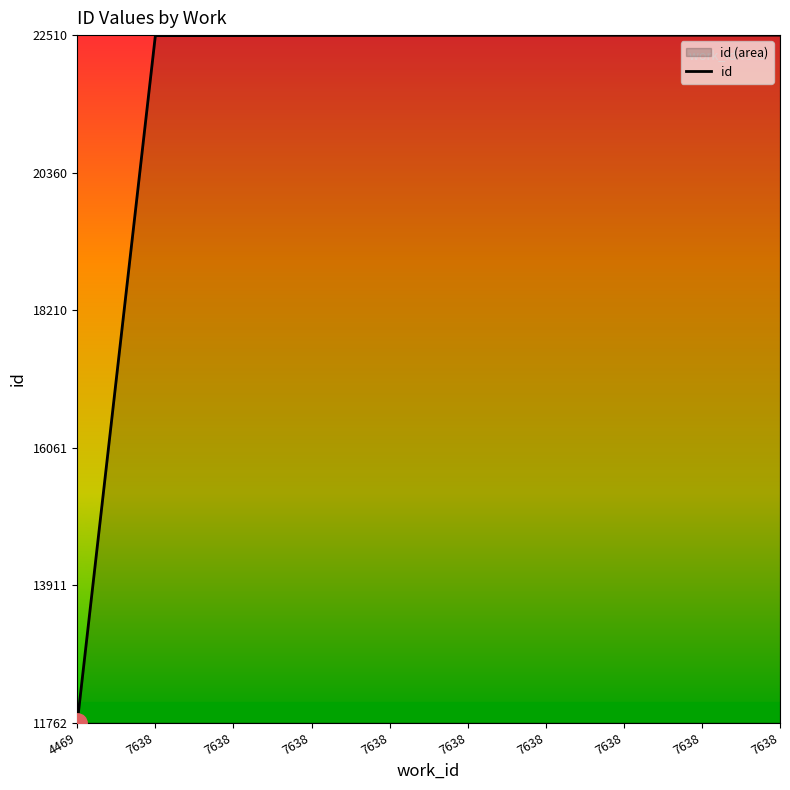

Which label corresponds to the largest value in the chart?

7638